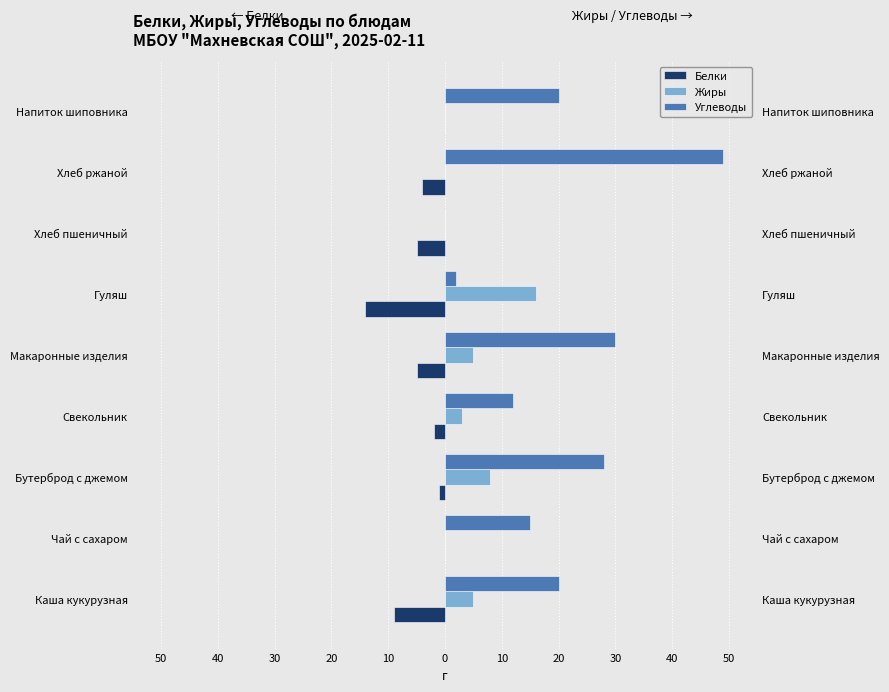

Rank the series by their maximum value, from highest to lowest.

Углеводы, Жиры, Белки